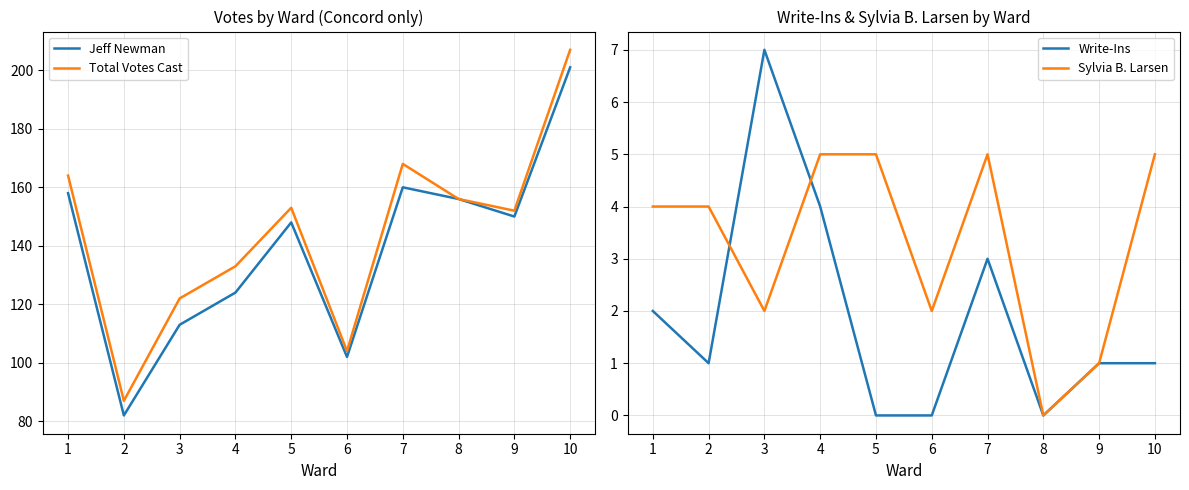

How many lines are shown in the chart?

4